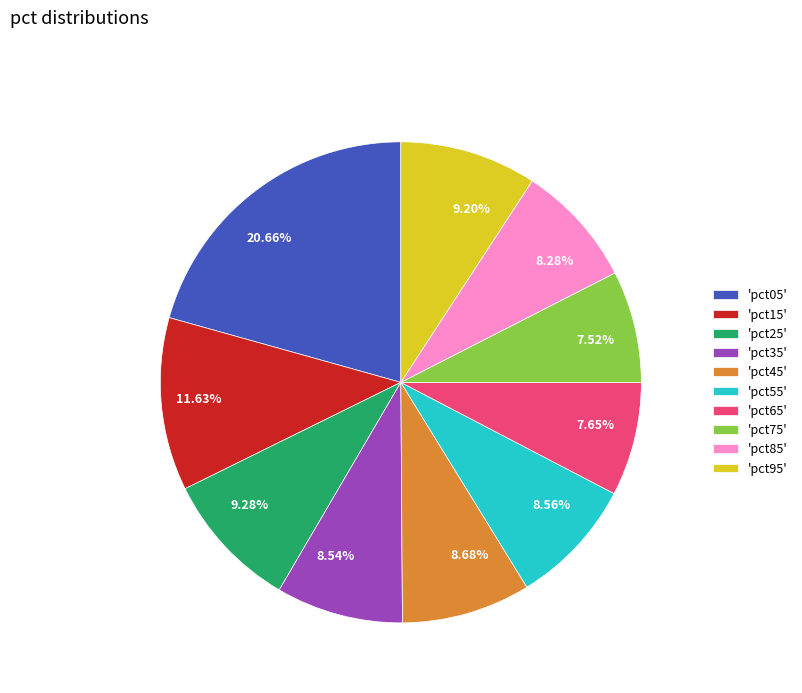

Is there a majority slice in this chart?

No